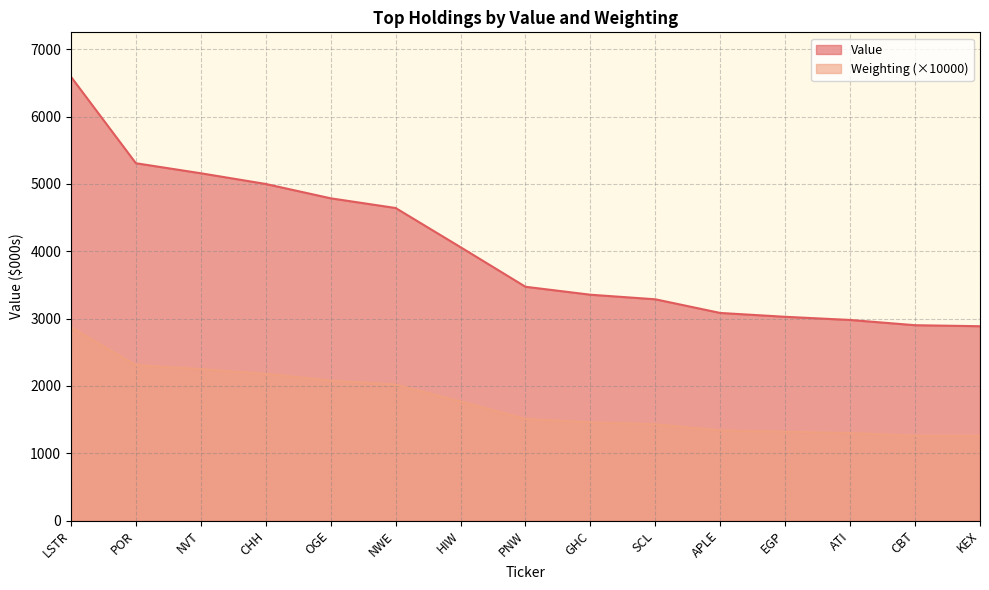

True or false: Value has more than 2 points higher than both neighbors.

False